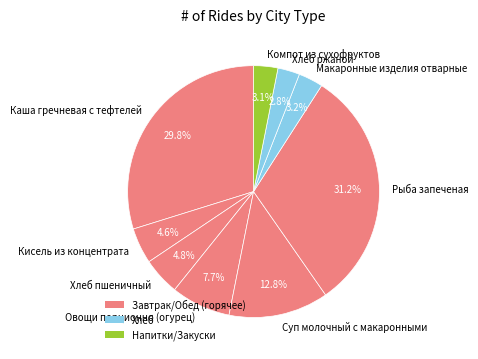

What is the ratio of the value at Хлеб ржаной to the value at Кисель из концентрата?

0.6